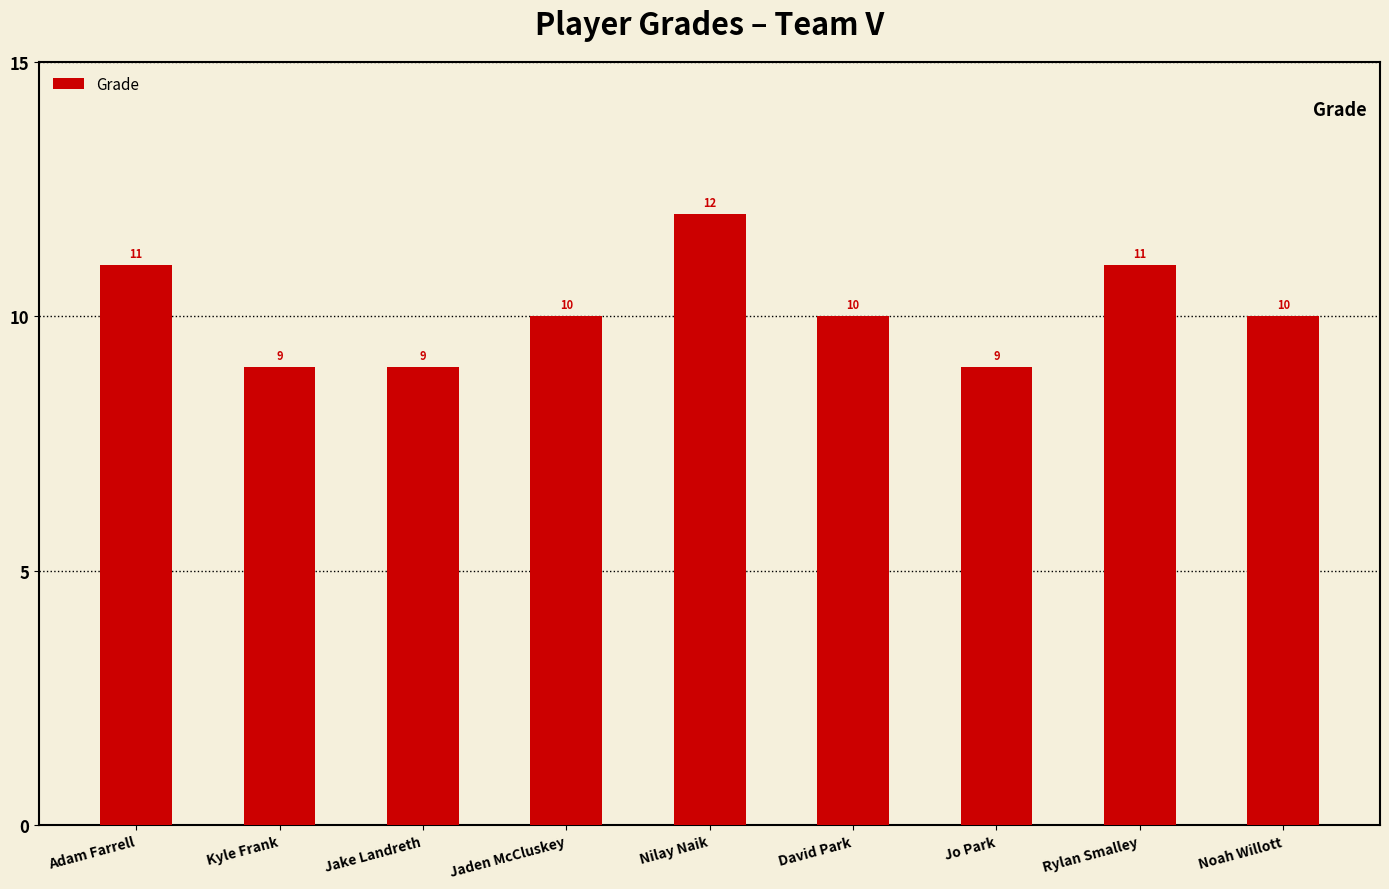

Is it true that the value at Rylan Smalley is 15?

False